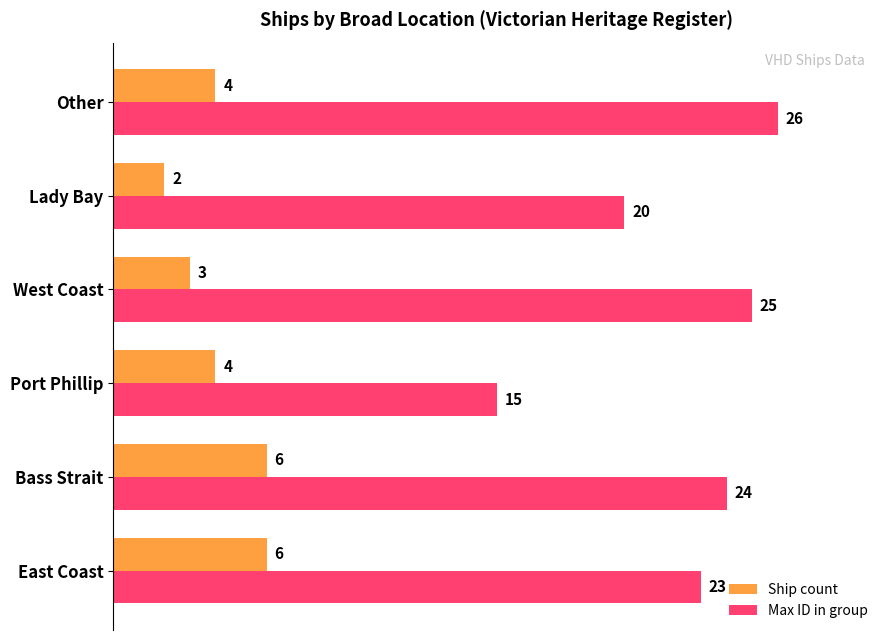

List the series in order of their peak value, lowest first.

Ship count, Max ID in group